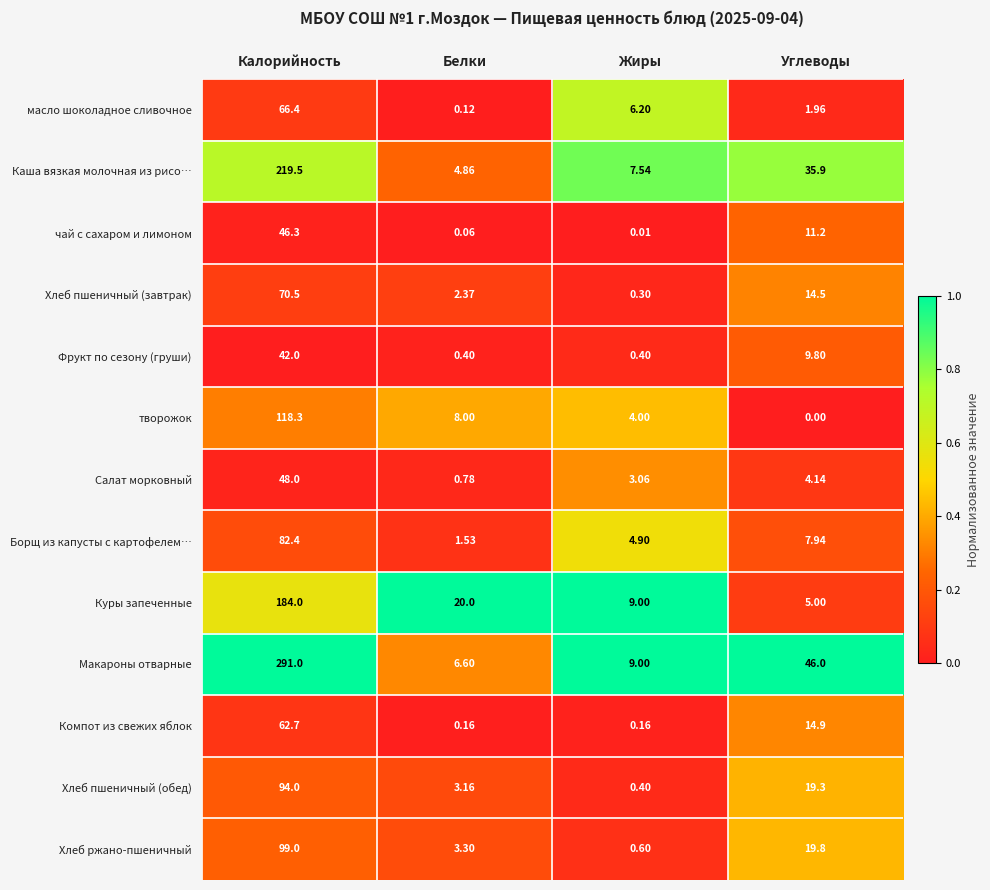

Which series has the largest total across all categories?

Макароны отварные